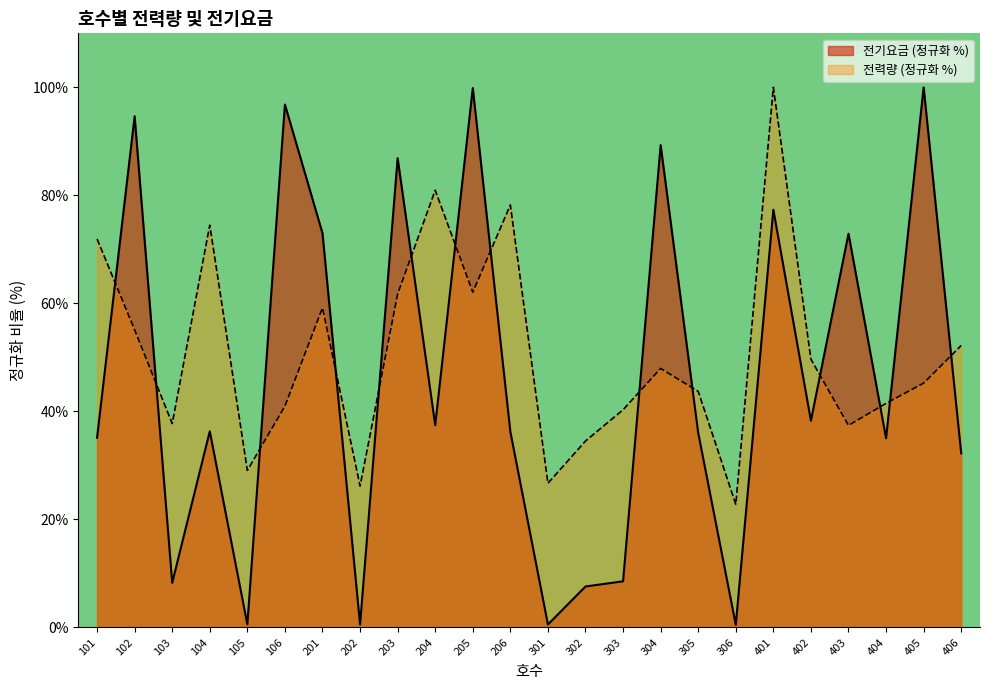

Reading left to right, transcribe all the data shown in this chart.

전력량: 101=71.9	102=55.1	103=37.8	104=74.5	105=29.1	106=41.0	201=59.2	202=26.2	203=61.7	204=81.0	205=62.1	206=78.2	301=26.7	302=34.5	303=40.3	304=48.0	305=43.7	306=22.8	401=100.0	402=49.7	403=37.4	404=41.5	405=45.2	406=52.2
전기요금: 101=35.1	102=94.7	103=8.3	104=36.3	105=0.6	106=96.8	201=73.0	202=0.5	203=86.9	204=37.5	205=99.9	206=36.2	301=0.5	302=7.6	303=8.6	304=89.3	305=36.0	306=0.5	401=77.3	402=38.3	403=72.9	404=35.0	405=100.0	406=32.2